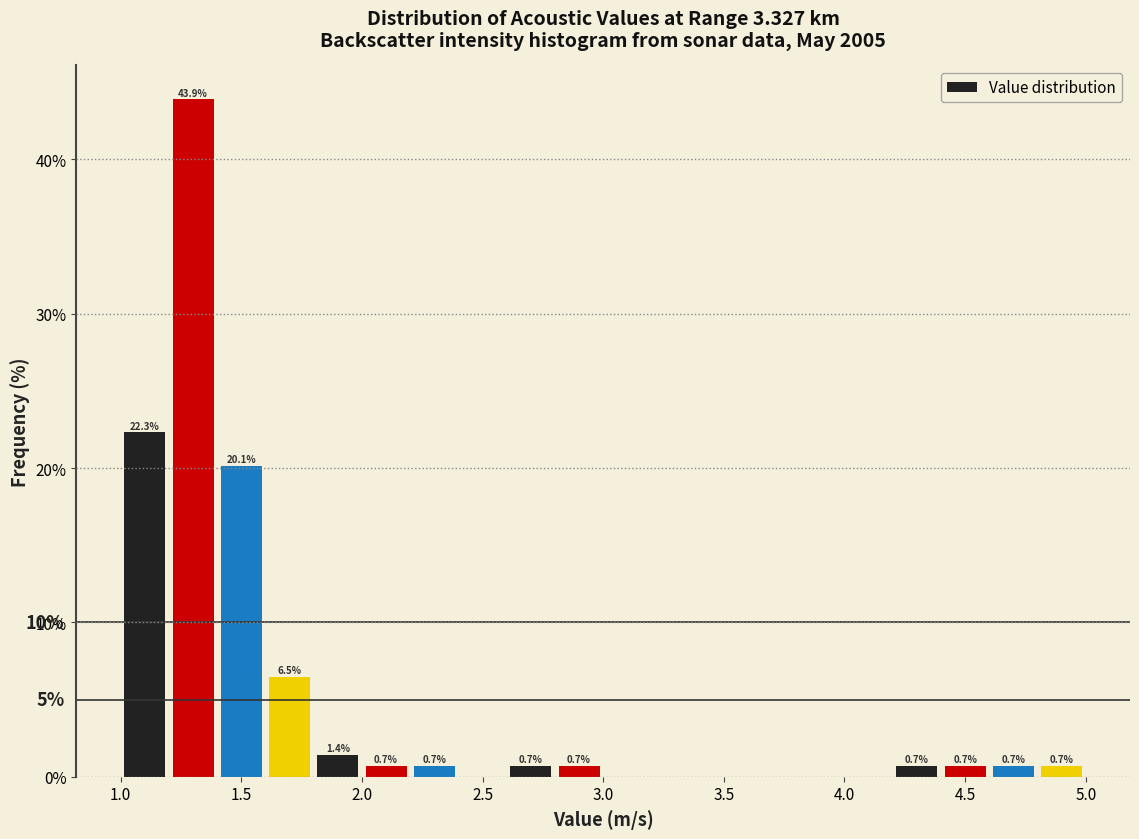

Over which range of the x-axis is the bar tallest?

1.2 to 1.4